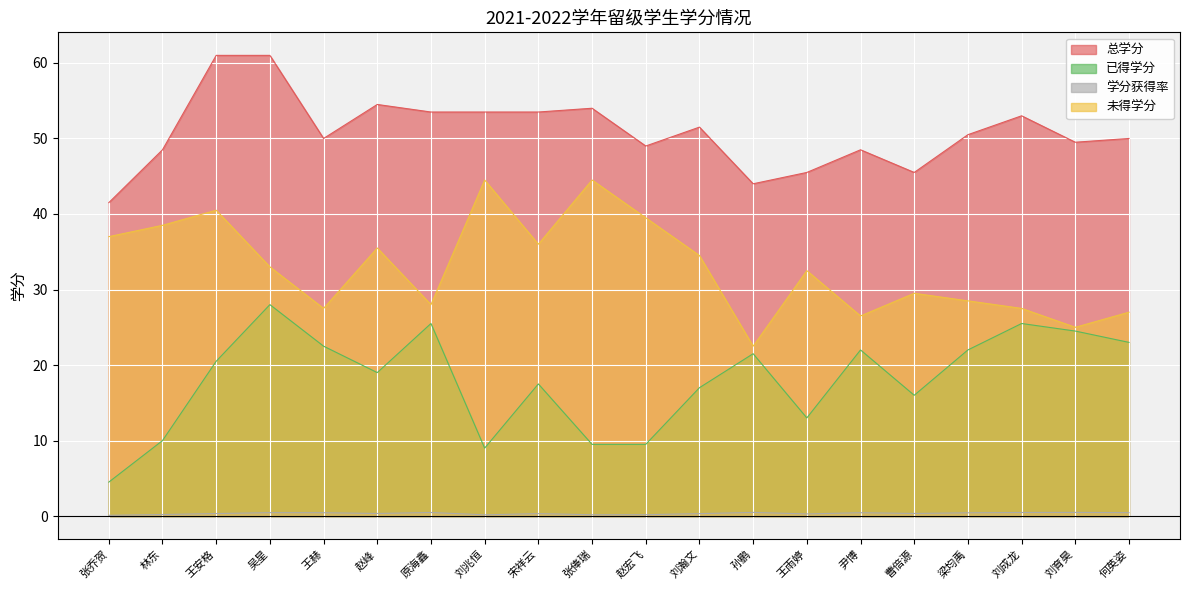

Between 林东 and 曹倍源, which series saw the biggest shift?

未得学分